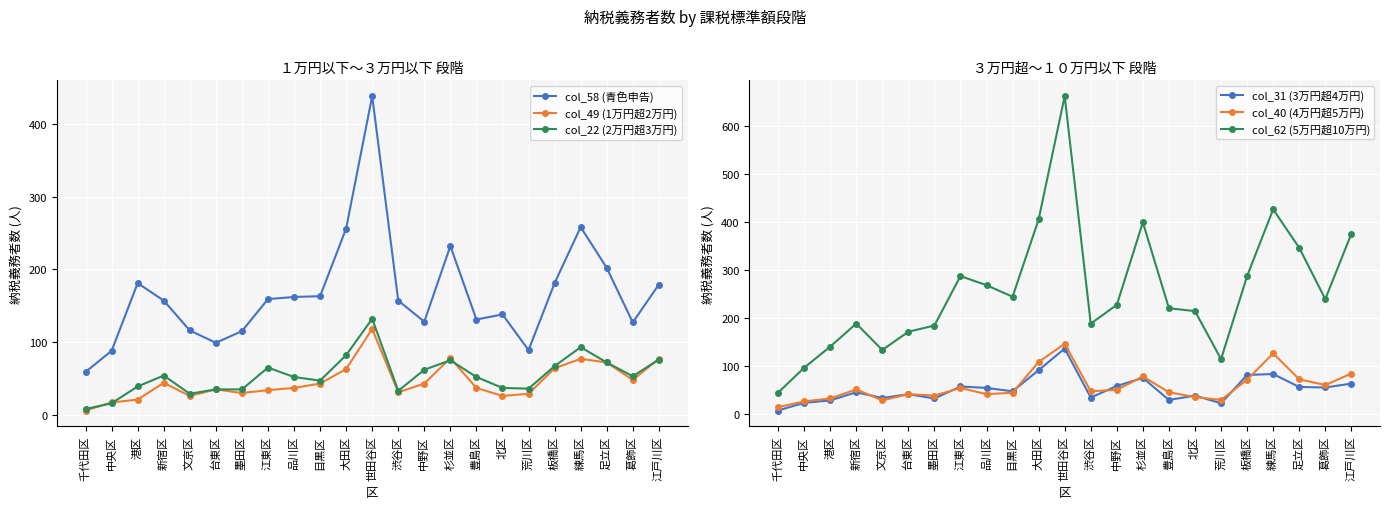

What is the difference between the maximum and minimum values in the col_62 (5万円超10万円) series?

618